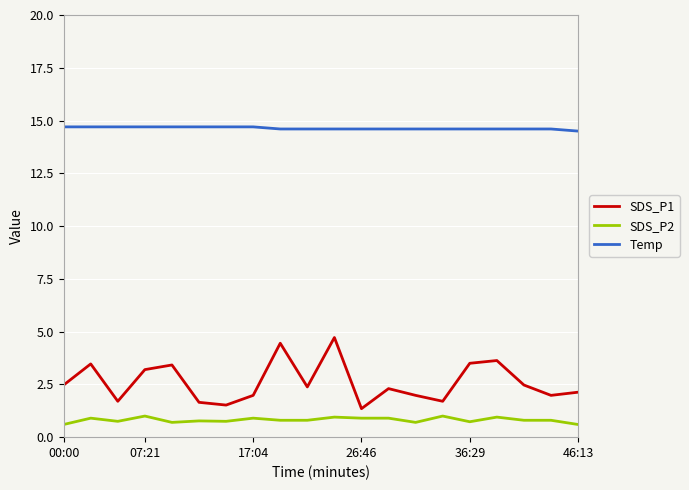

True or false: SDS_P1 and SDS_P2 cross at least once.

False